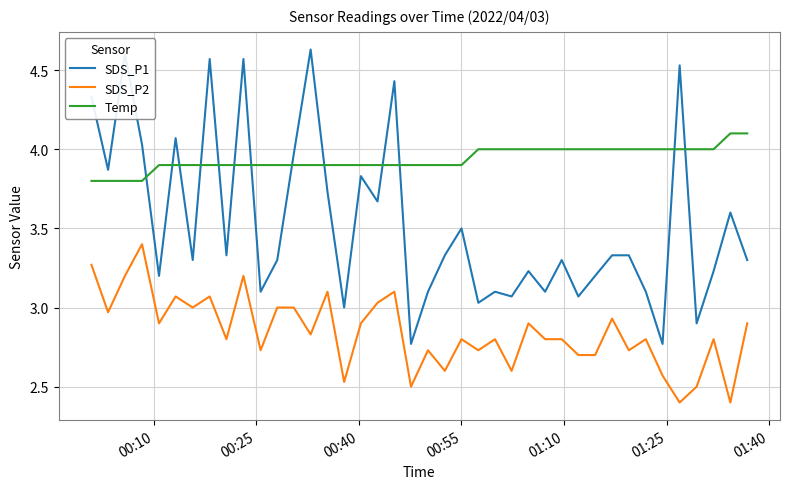

How many series are shown in this chart?

3